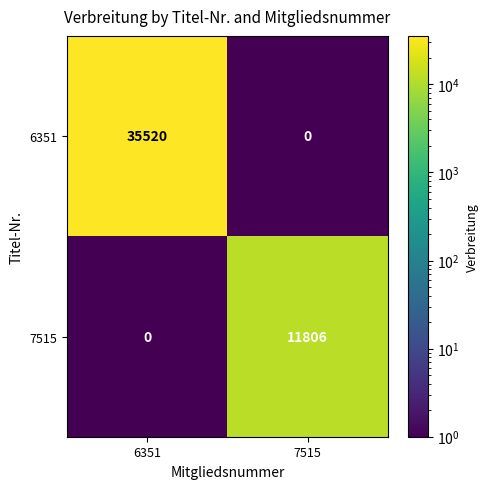

The value of 7515 at 7515 is 6698. True or false?

False